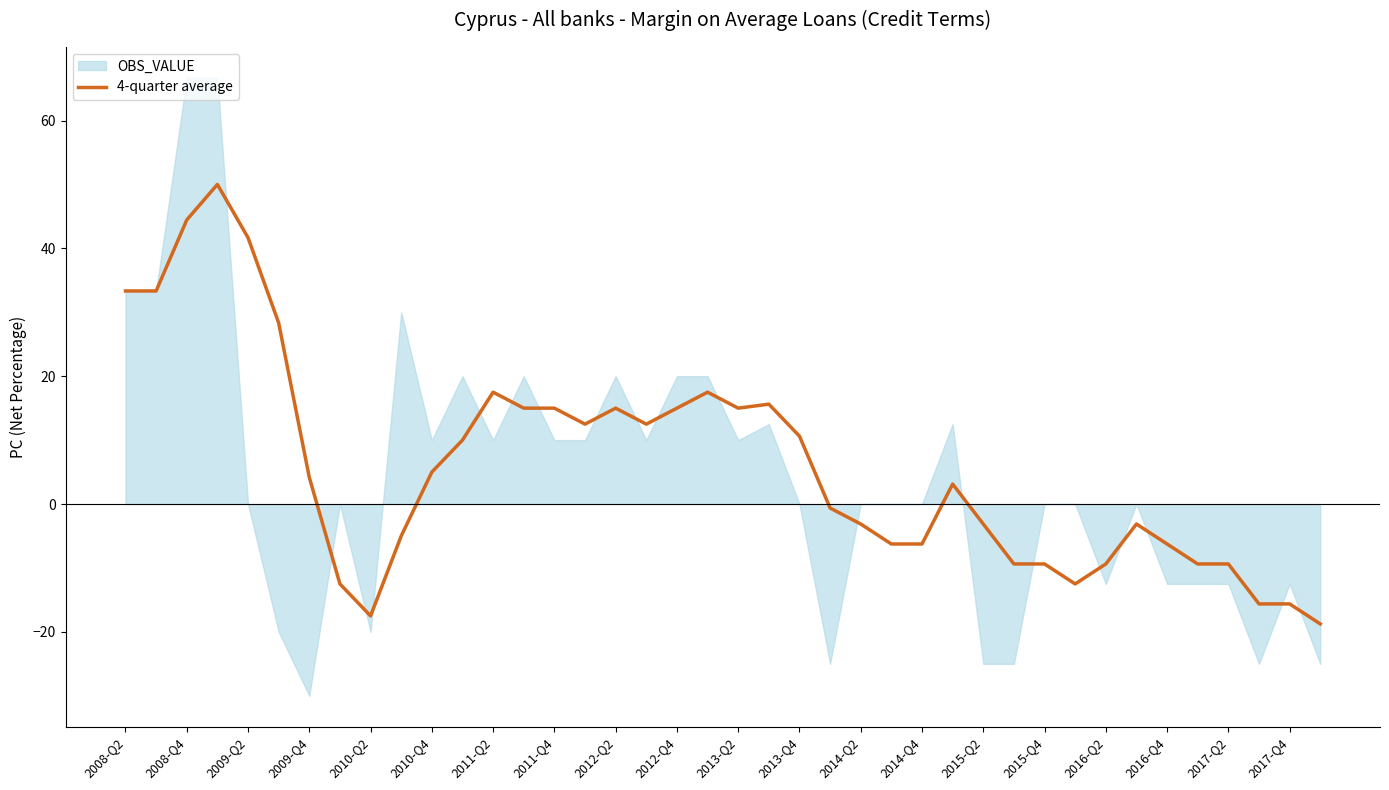

What is the highest value of the 4-quarter average series?

50.0